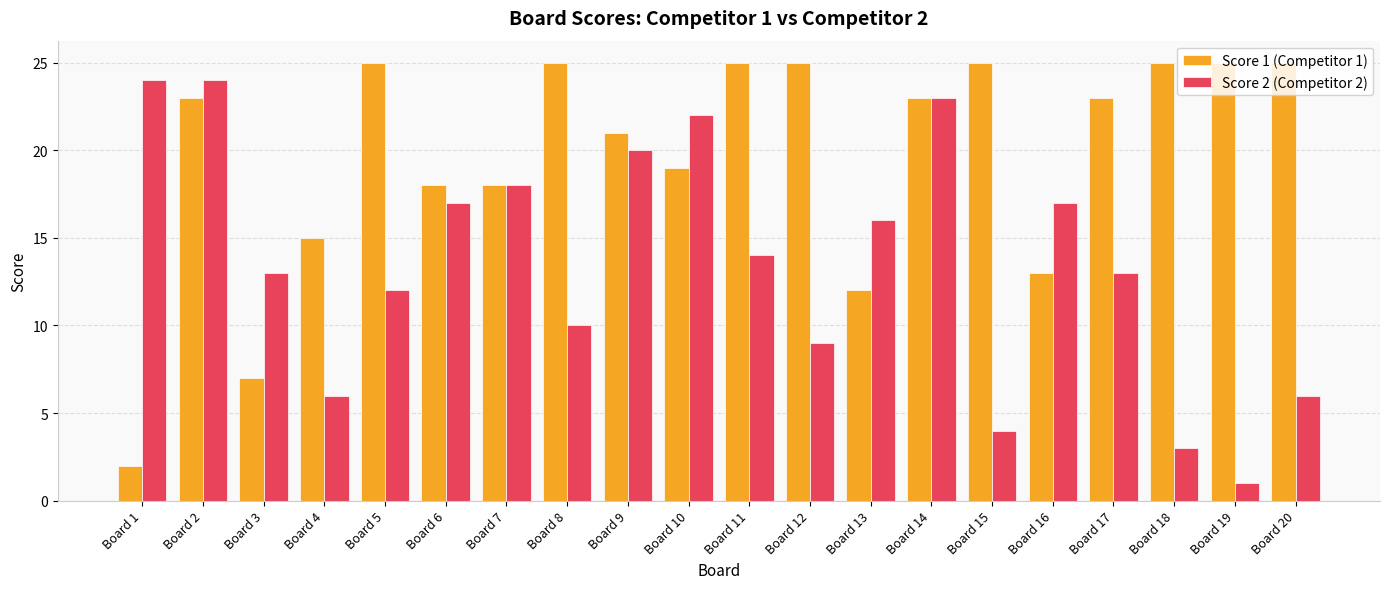

What is the value of the Score 2 (Competitor 2) bar at the 9th from the left?

20